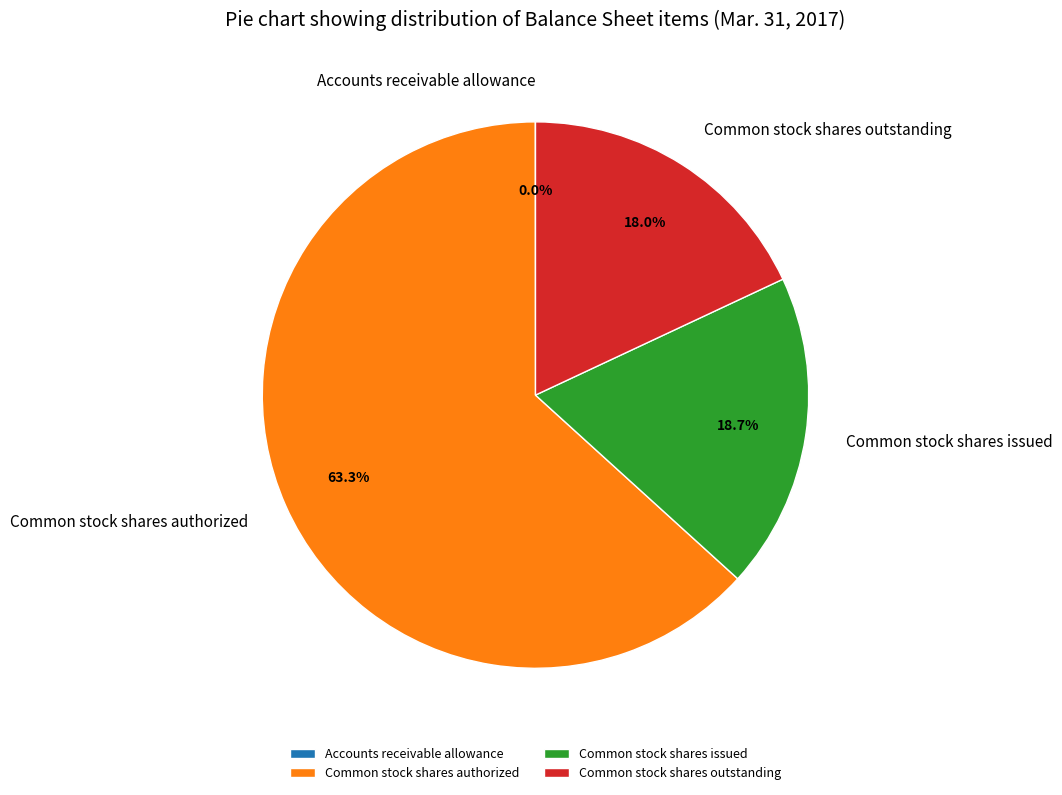

Which category has the biggest portion of the pie?

Common stock shares authorized